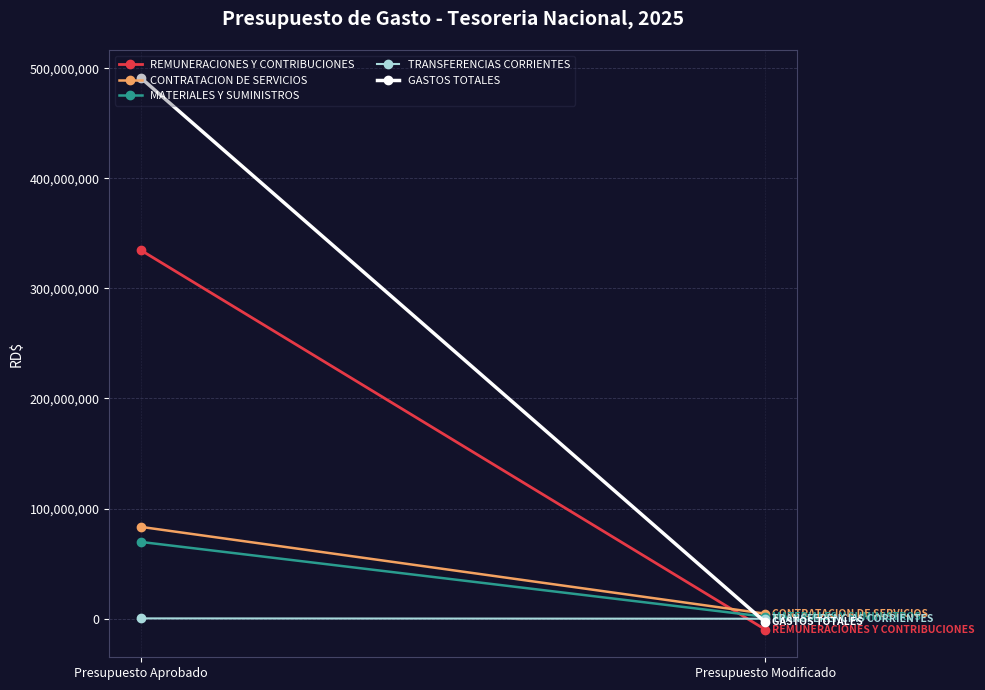

At which label does TRANSFERENCIAS CORRIENTES reach its peak?

Presupuesto Aprobado